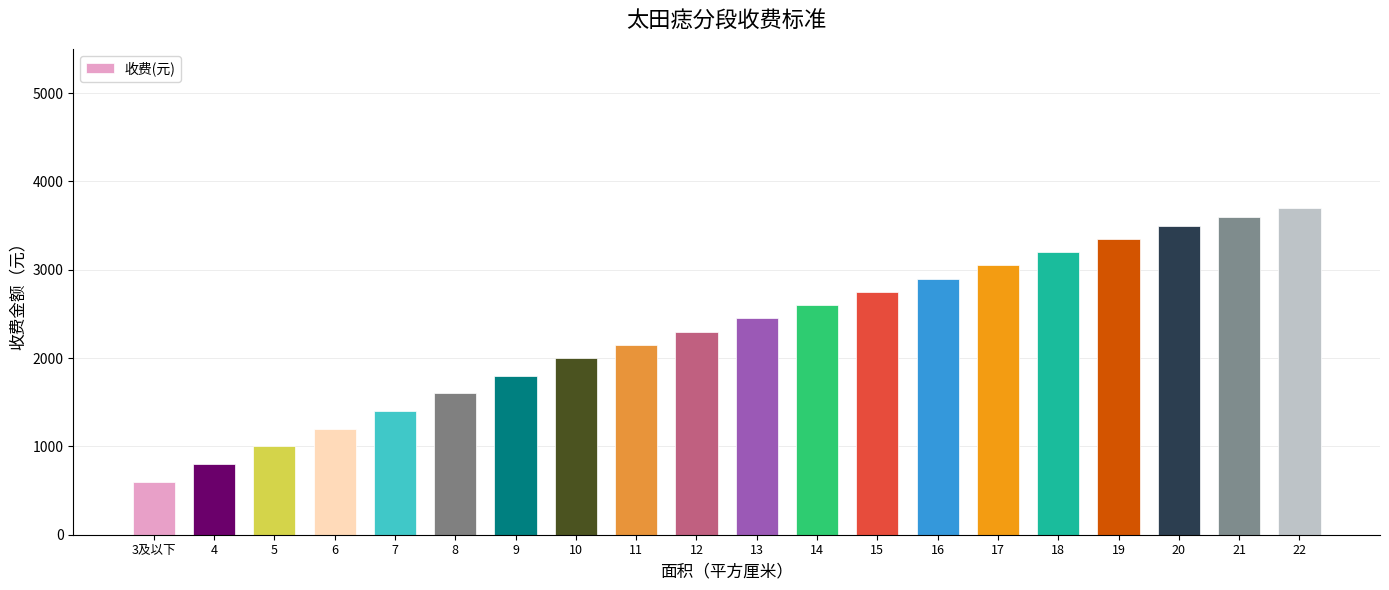

What is the minimum value shown in the chart?

600